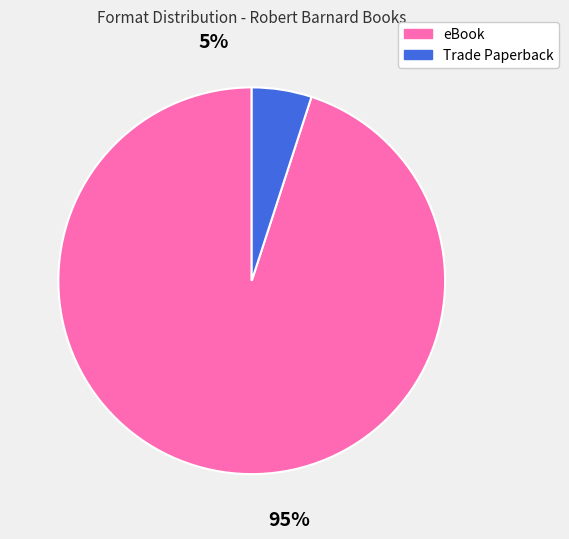

To the nearest percent, what is the average slice percentage?

50%